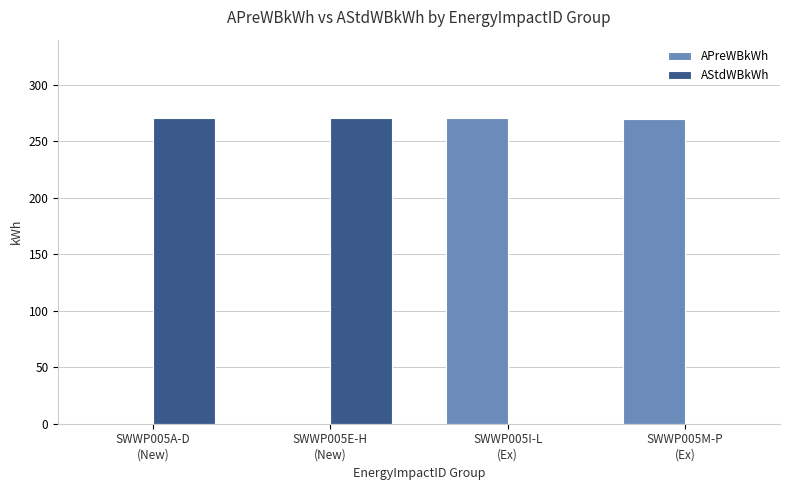

What is the sum of all AStdWBkWh values?

540.5